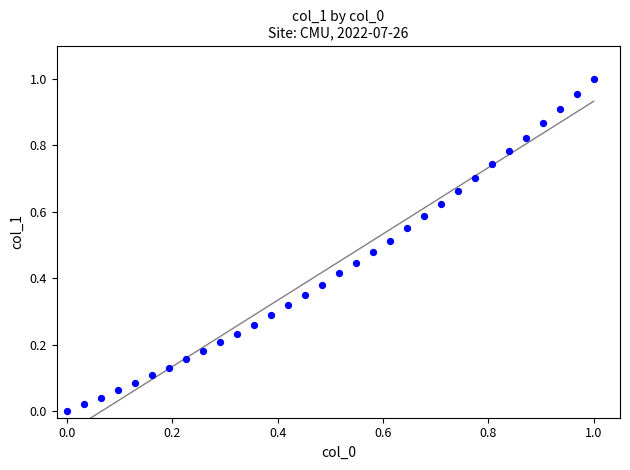

Count the number of points in this scatter plot.

32